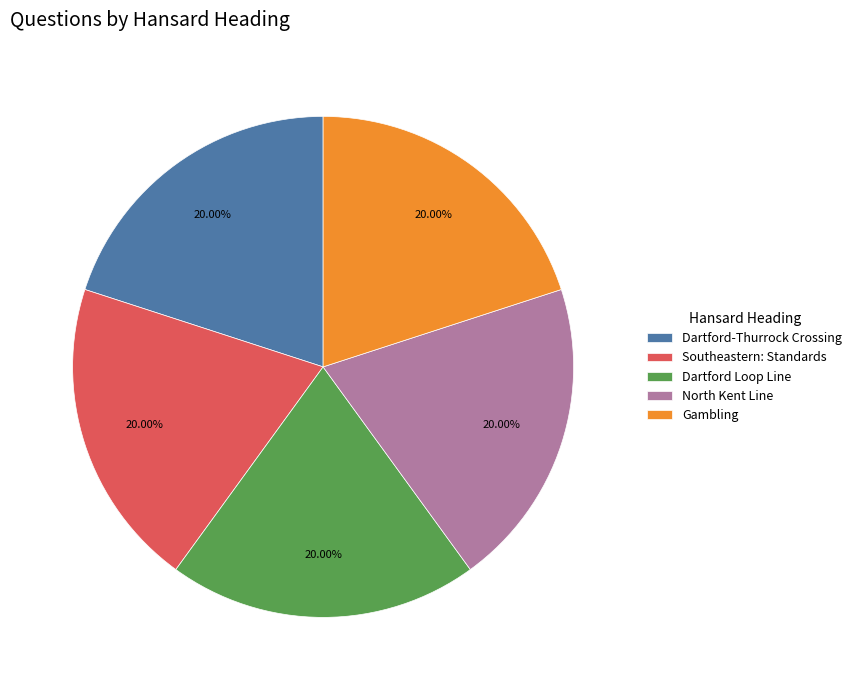

Approximately how many times larger is the value at North Kent Line compared to Dartford-Thurrock Crossing?

1.0